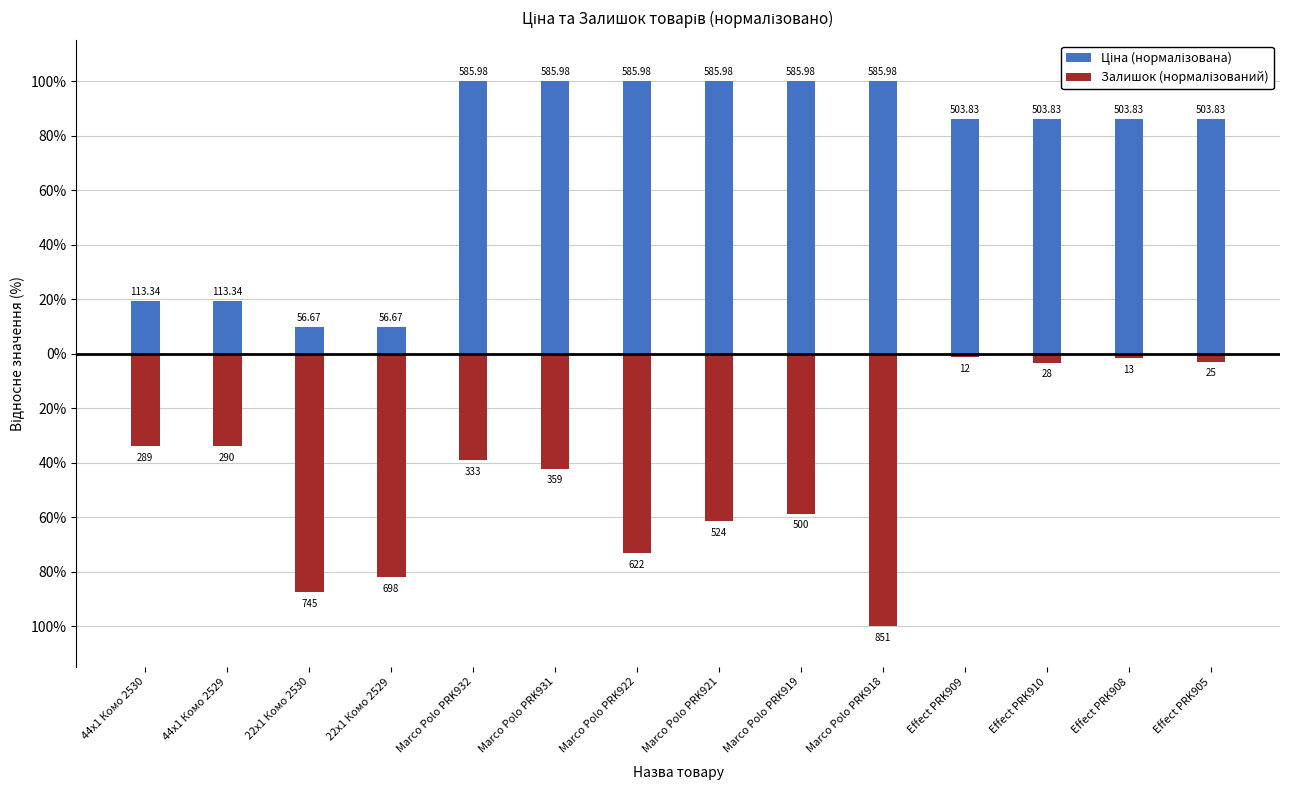

How many data points in Залишок (нормалізований) are less than -39?

8